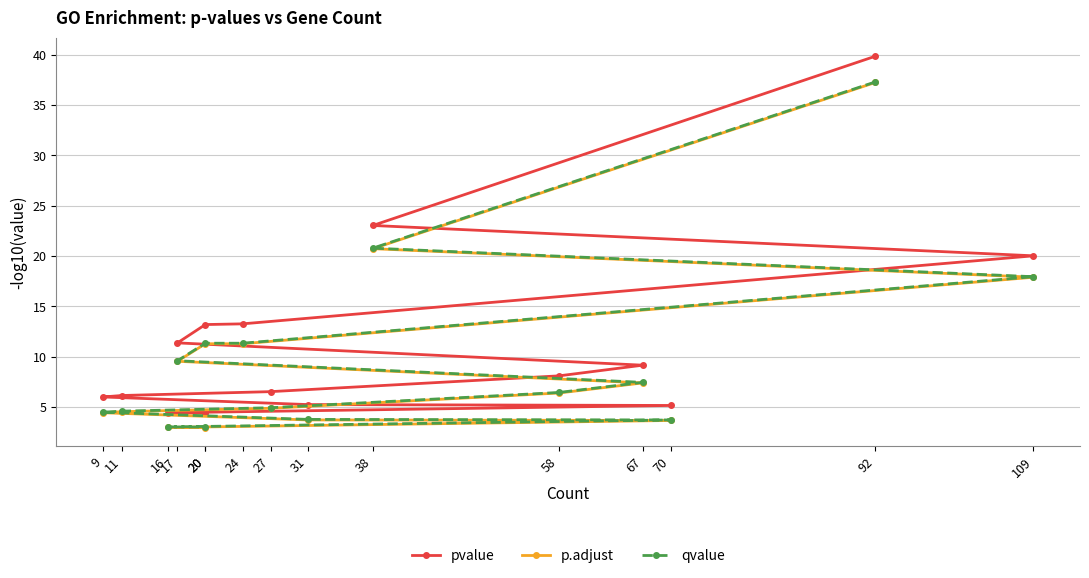

The pvalue series shows 4.4 at 16. True or false?

True